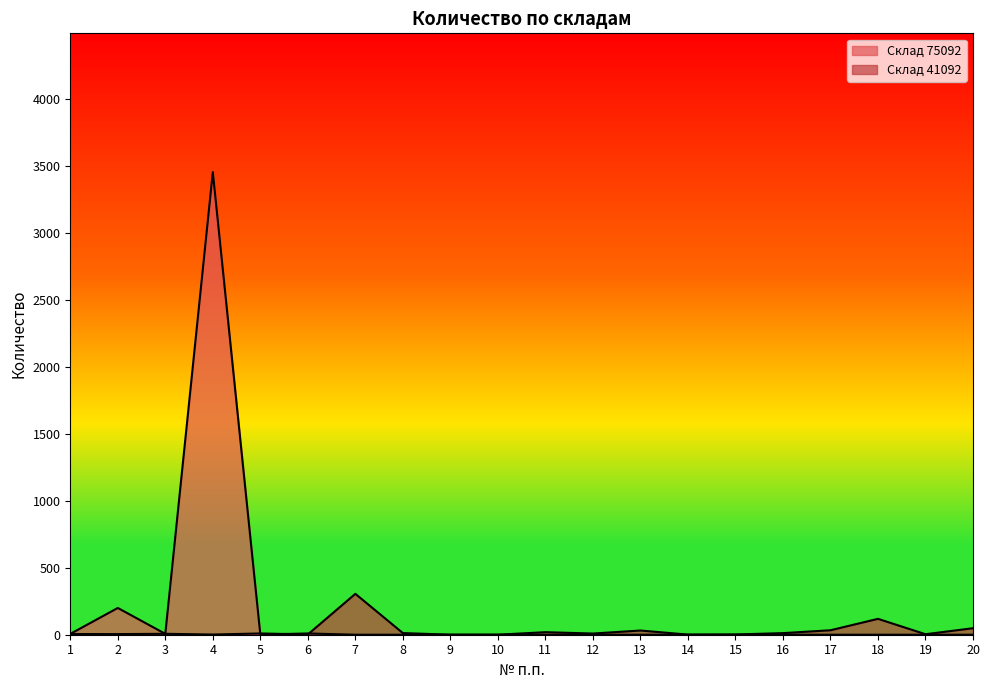

How many points are lower than both their immediate neighbors (excluding endpoints)?

7